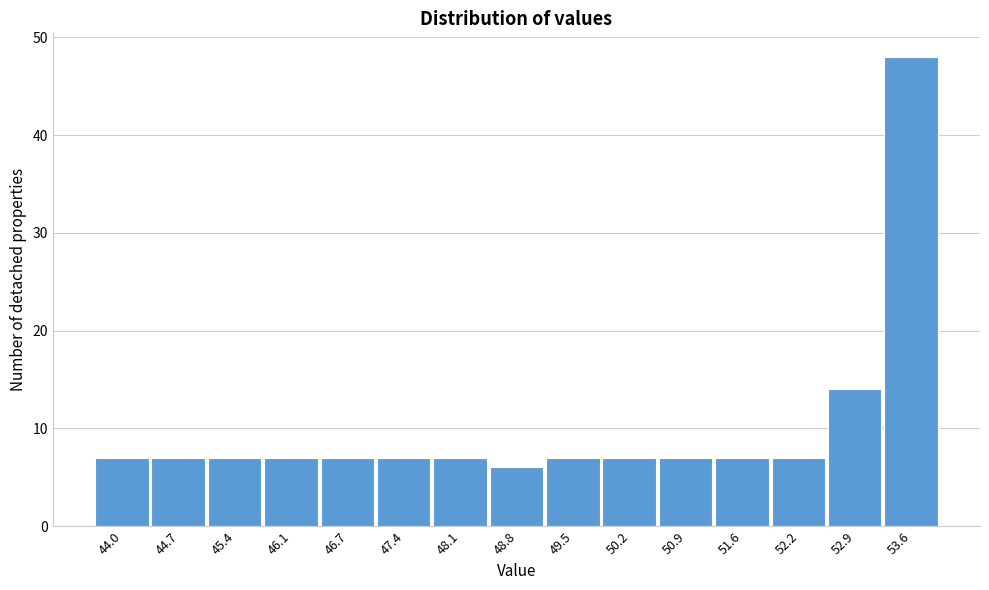

Reading right to left, extract all data points from this chart.

53.6=48	52.9=14	52.2=7	51.6=7	50.9=7	50.2=7	49.5=7	48.8=6	48.1=7	47.4=7	46.7=7	46.1=7	45.4=7	44.7=7	44.0=7